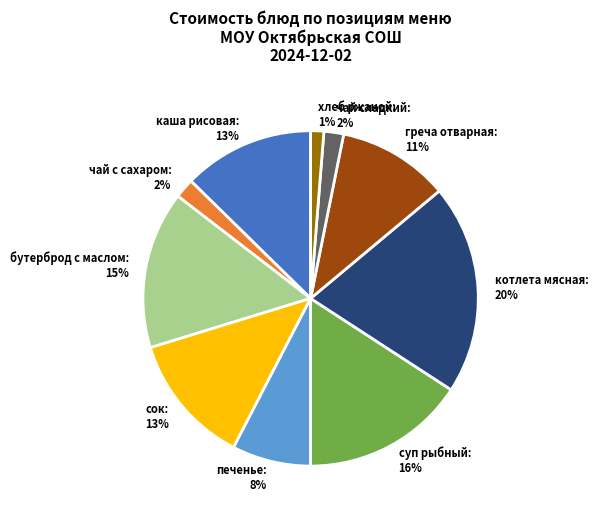

To the nearest percent, what portion does хлеб ржаной represent?

1%